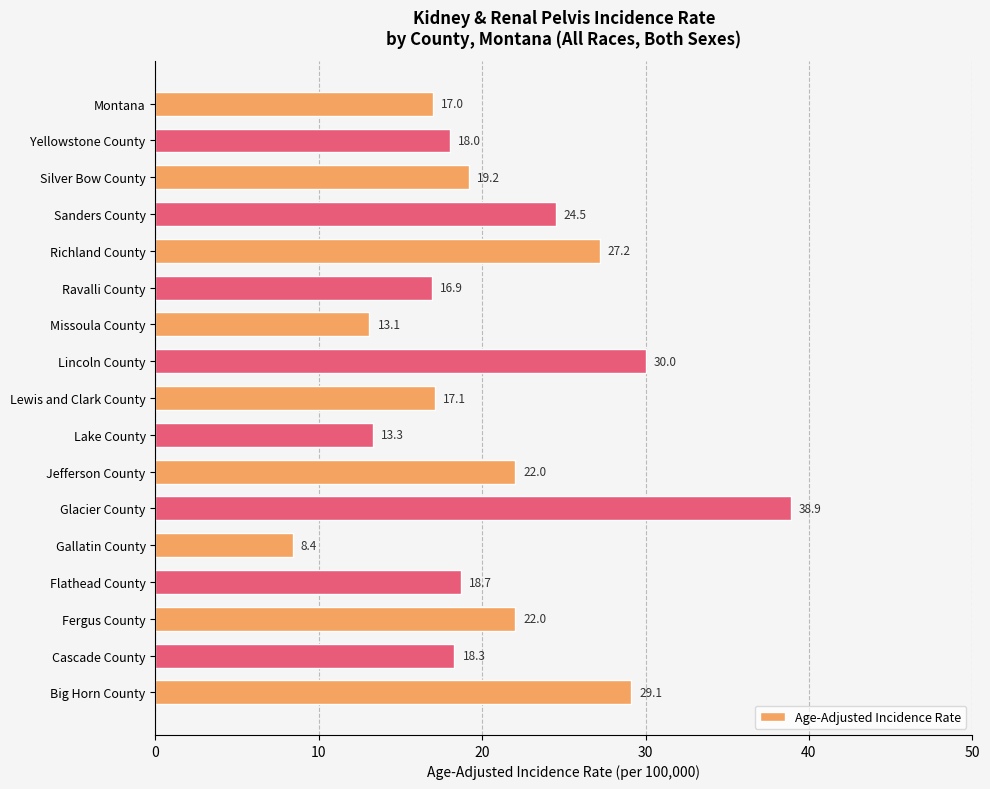

Count the number of categories in the chart.

17